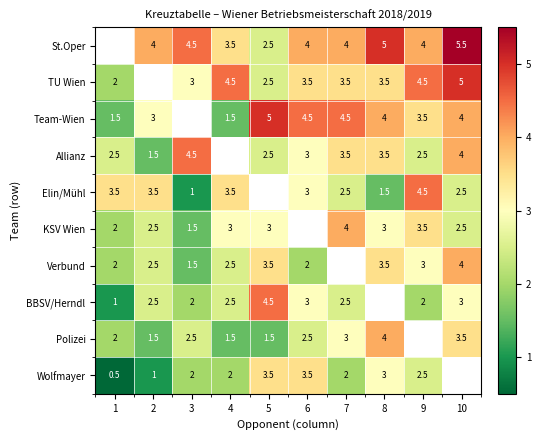

What is the sum of the Team-Wien values at 7 and 8?

8.5